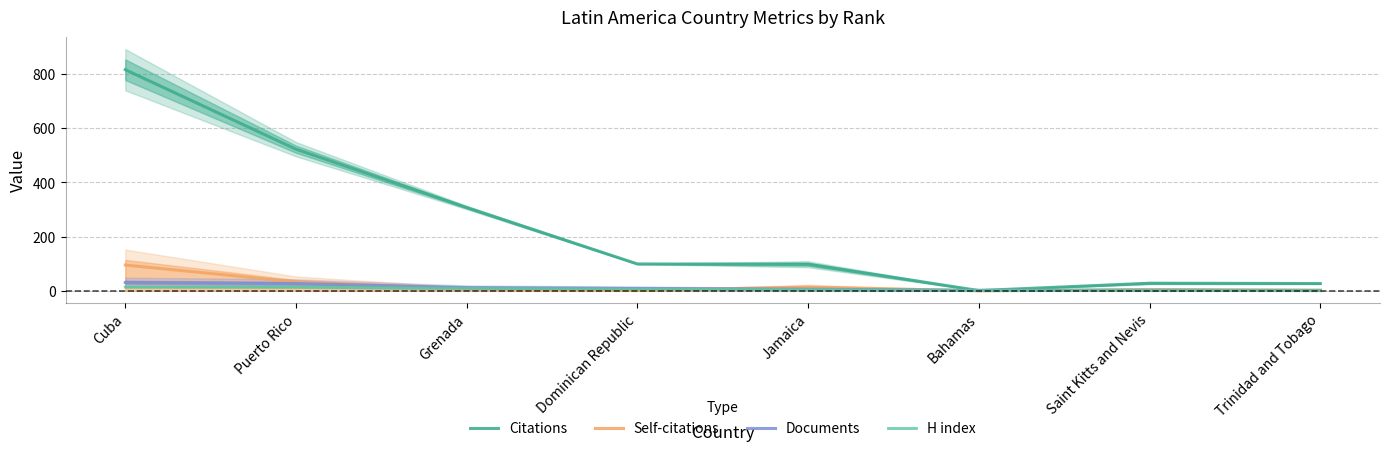

How many times do Citations and Documents cross each other?

2